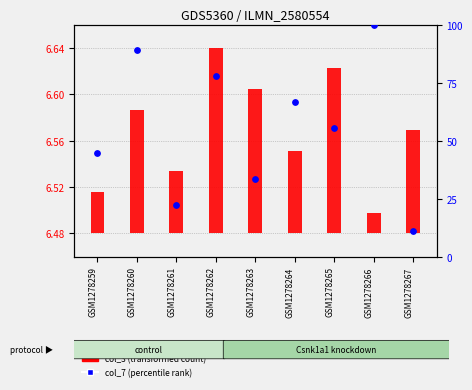

What is the change in value from GSM1278260 to GSM1278261?

-66.7